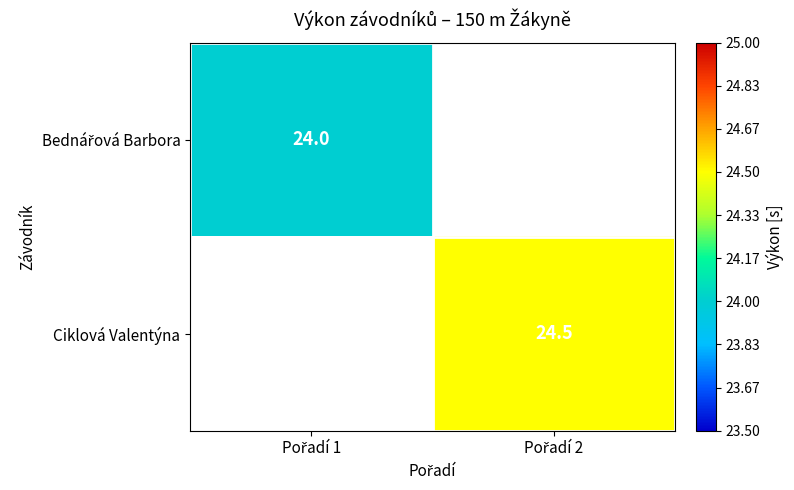

At how many categories does at least one series exceed 24?

1